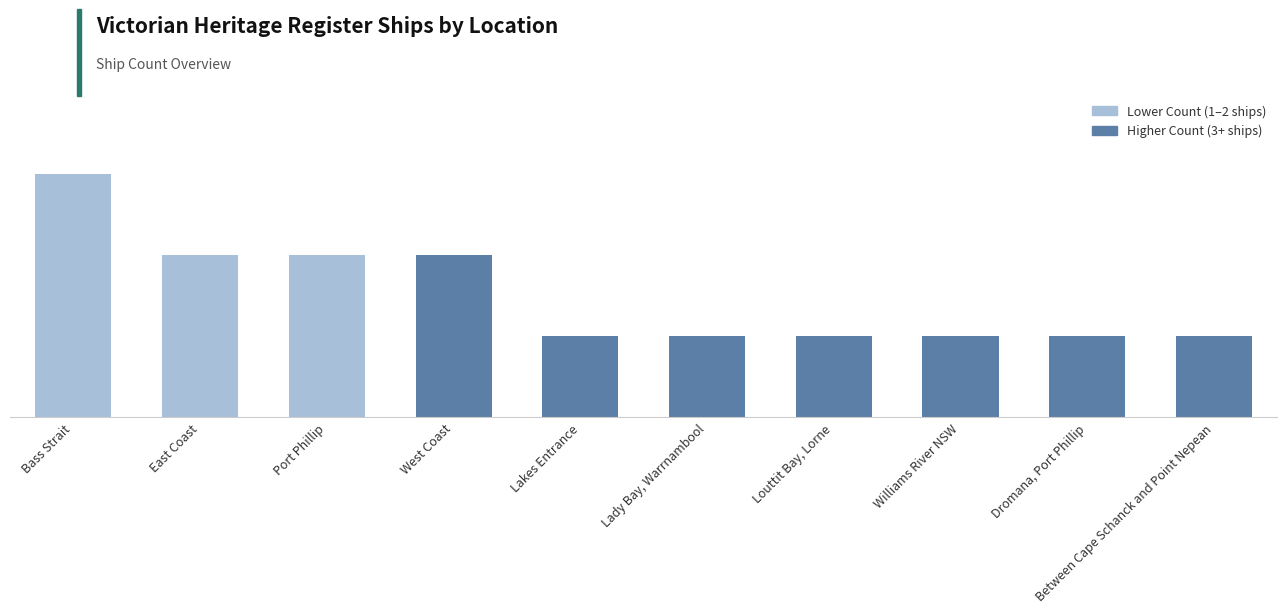

Rank the categories by value from lowest to highest.

Lakes Entrance, Lady Bay, Warrnambool, Louttit Bay, Lorne, Williams River NSW, Dromana, Port Phillip, Between Cape Schanck and Point Nepean, East Coast, Port Phillip, West Coast, Bass Strait